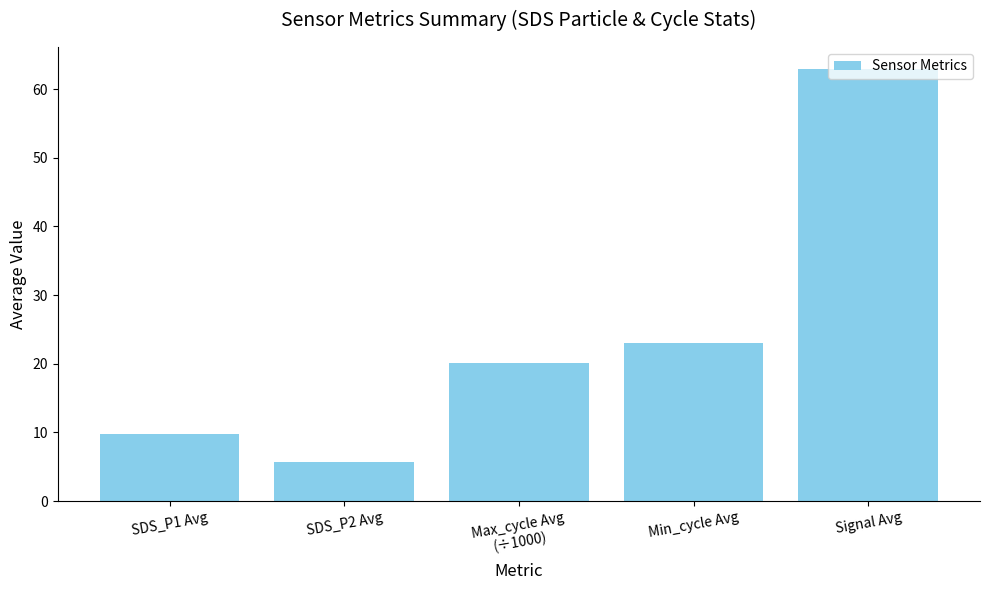

How many bars are there in total?

5